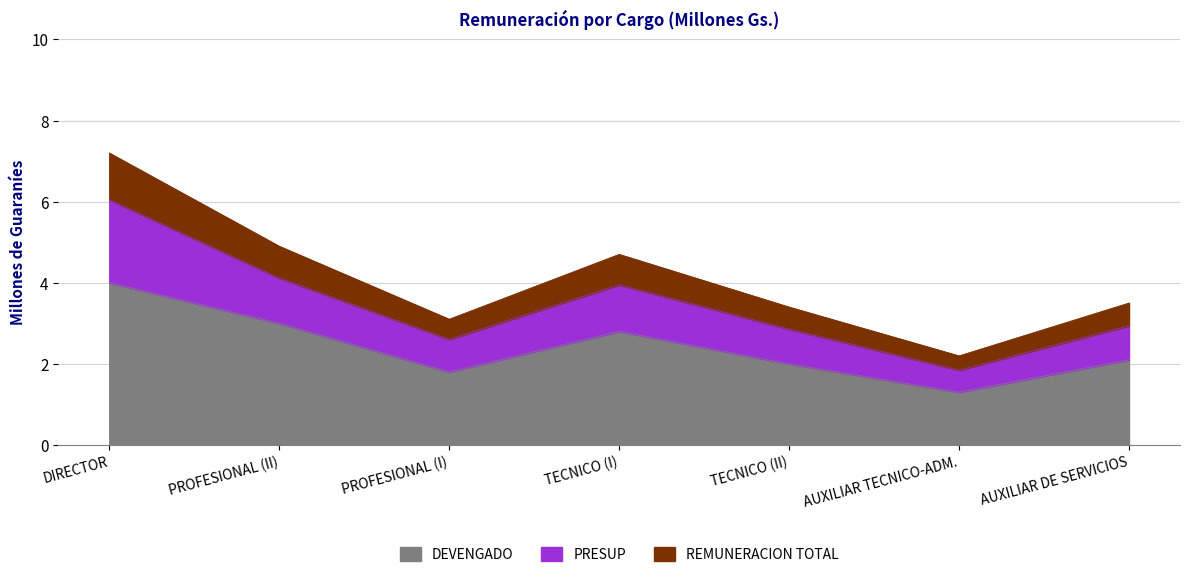

At which label is PRESUP closest to 3?

AUXILIAR DE SERVICIOS